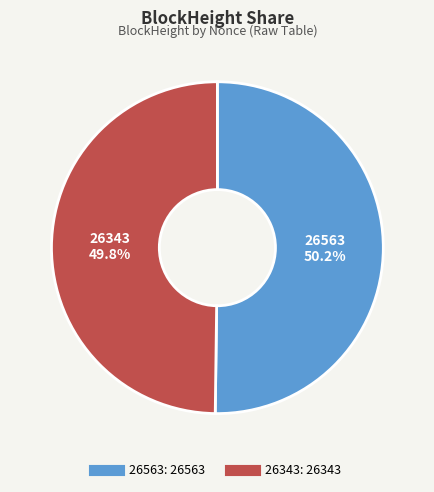

How many slices are in this pie chart?

2